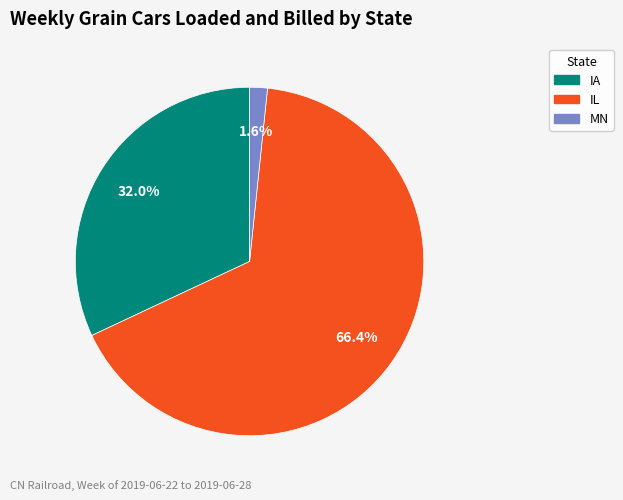

To the nearest percent, what percentage of the pie is IL?

66%